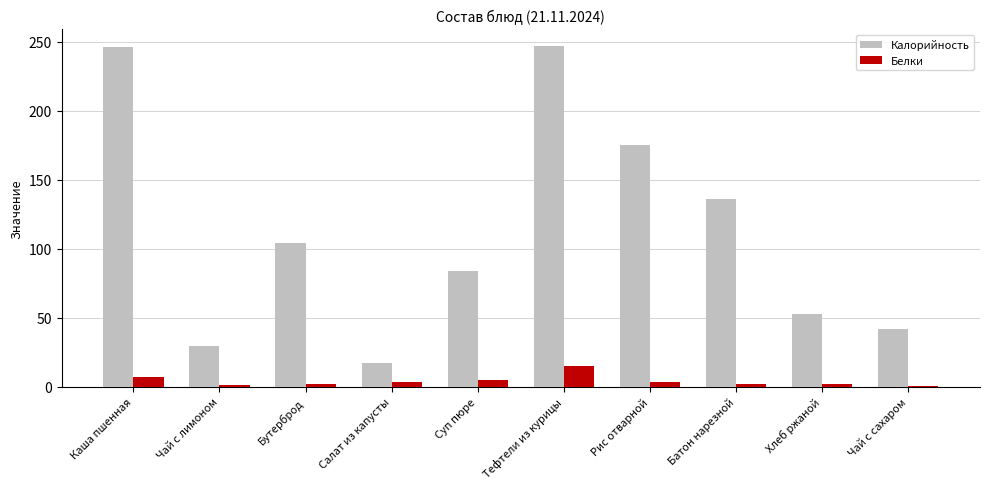

What is the maximum value for Белки?

15.0